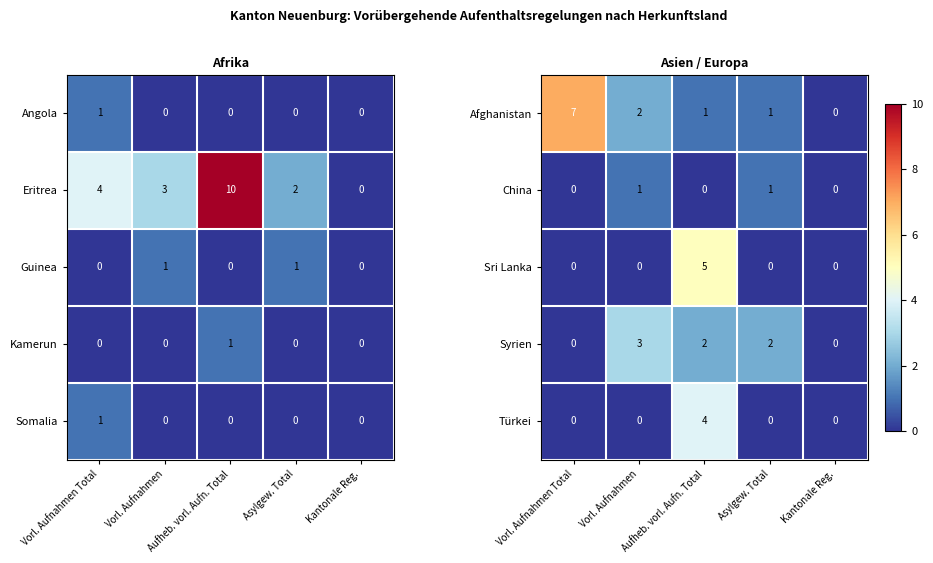

The value of Afghanistan at Vorl. Aufnahmen Total is 3. True or false?

False